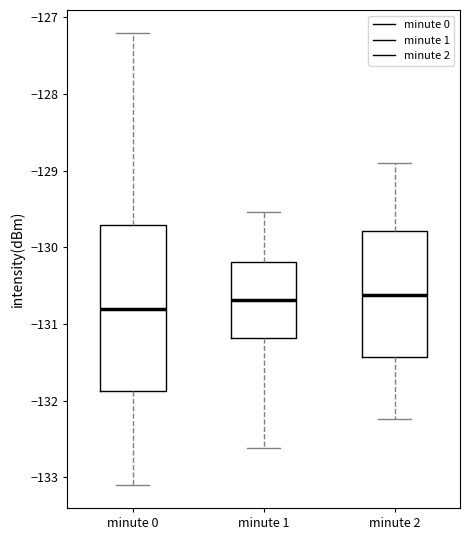

Reading left to right, read every box against the y-axis: the position of its median line, the range the box covers, and the ends of its whiskers. The values are not printed on the chart, so give them approximately, as read against the axis.

minute 0: median -130.8, box -131.9 to -129.7, whiskers -133.1 to -127.2
minute 1: median -130.7, box -131.2 to -130.2, whiskers -132.6 to -129.5
minute 2: median -130.6, box -131.4 to -129.8, whiskers -132.2 to -128.9